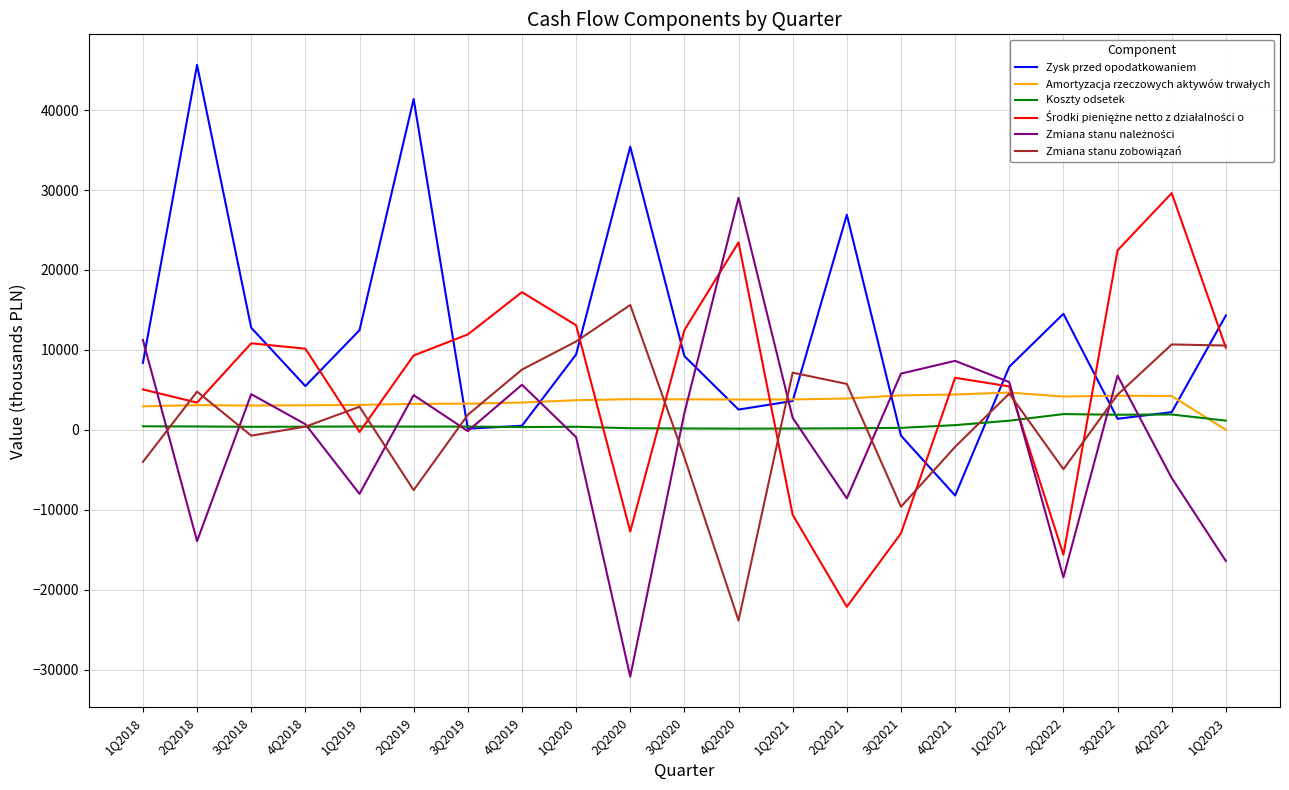

What is the maximum value shown in the chart?

45650